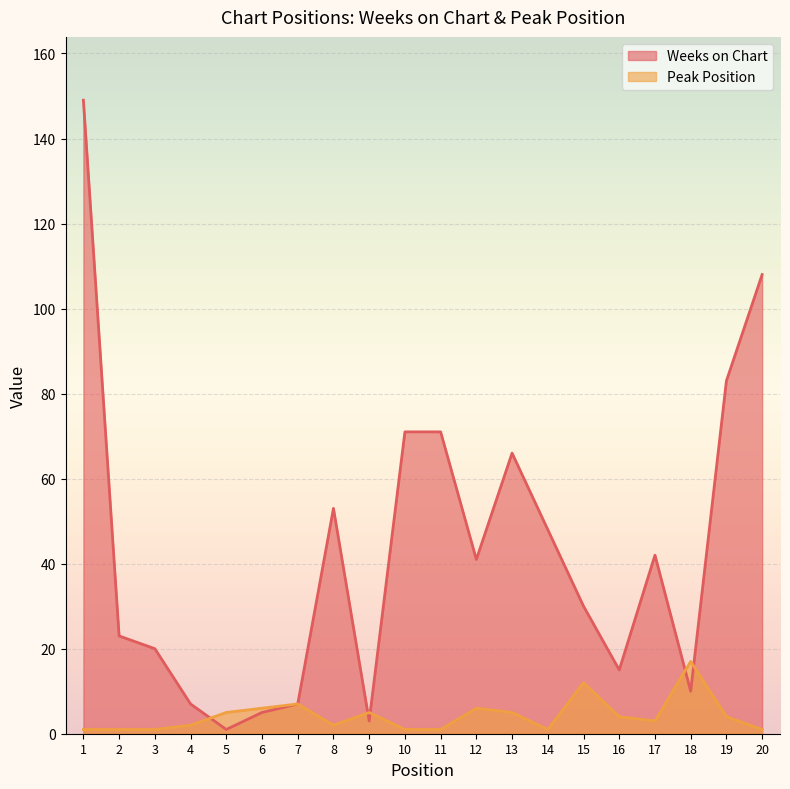

At which label does Weeks on Chart reach its minimum?

5